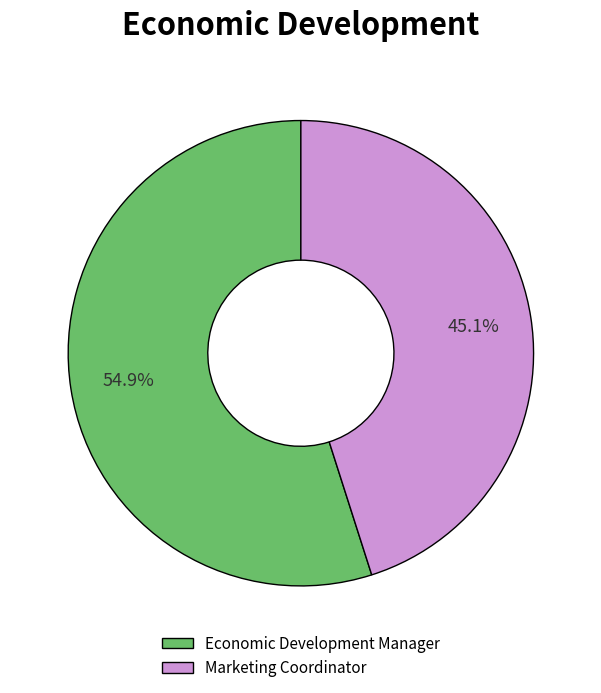

What percentage do Economic Development Manager and Marketing Coordinator together represent?

100.0%